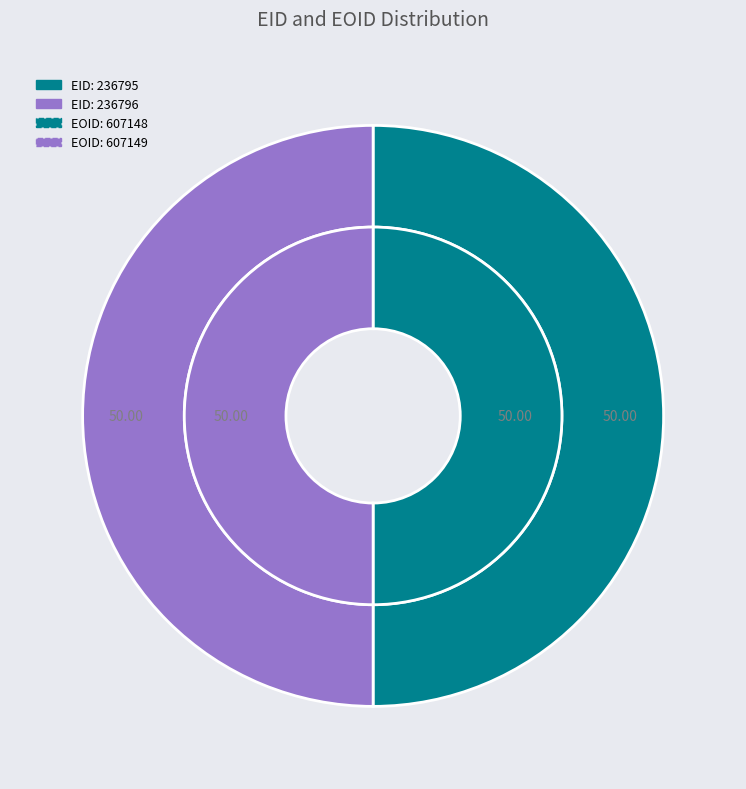

To the nearest percent, what is the combined percentage of 236796 and 236795?

100%